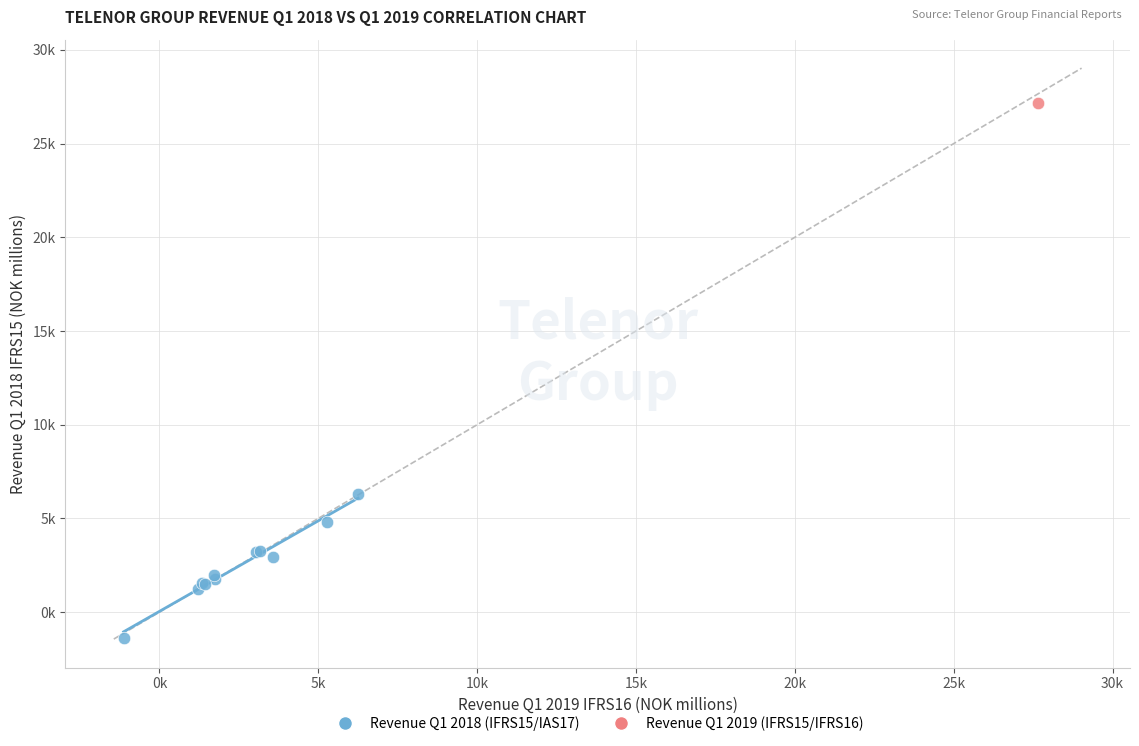

What are all the series names shown in the legend?

Revenue Q1 2018 (IFRS15/IAS17), Revenue Q1 2019 (IFRS15/IFRS16)